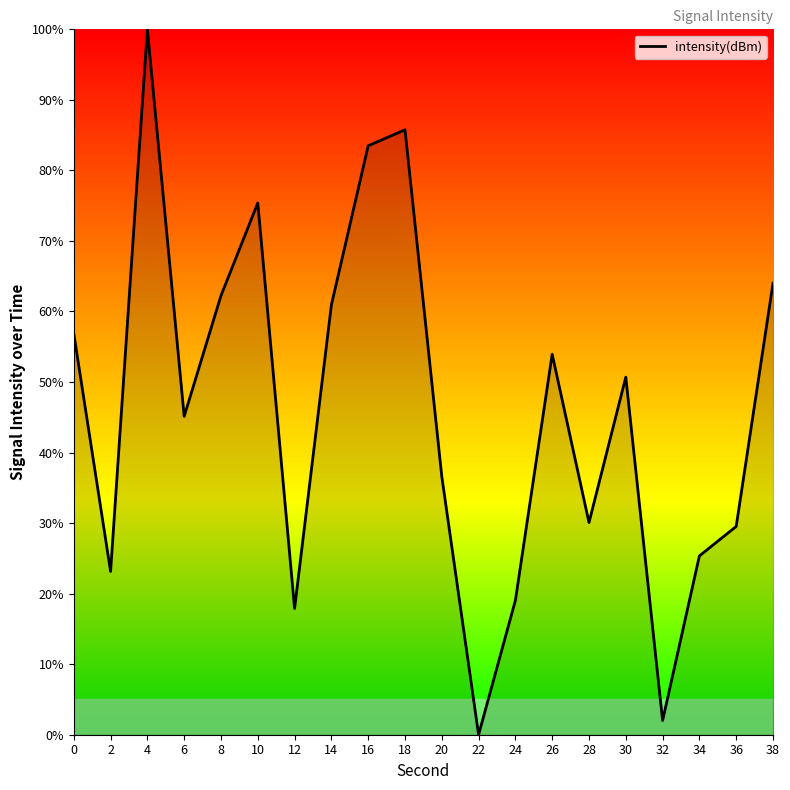

What is the change in value from 28 to 32?

-28.1